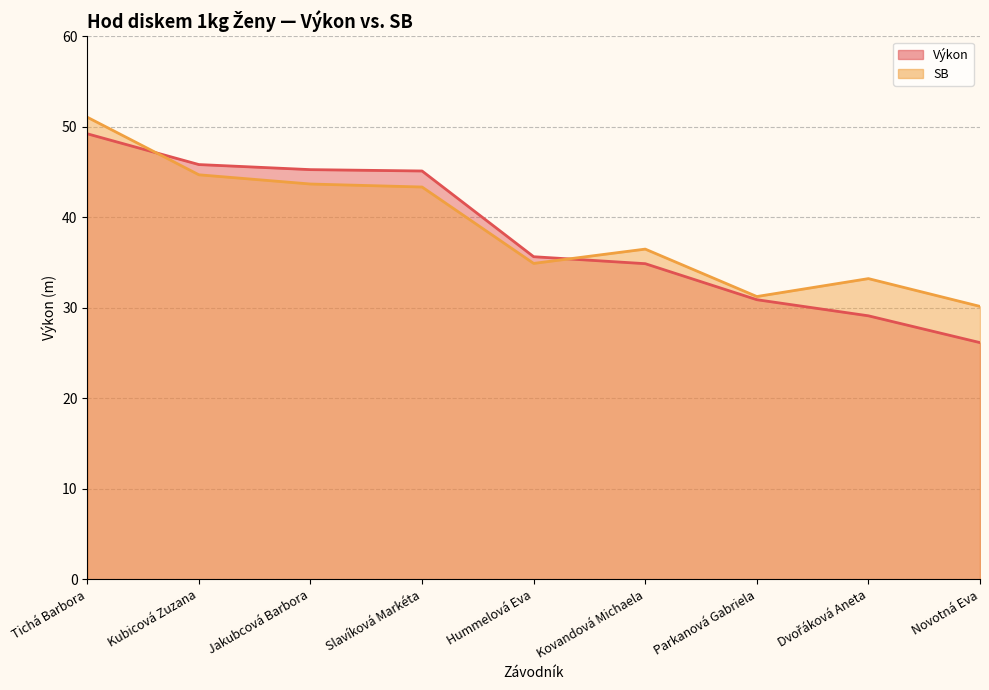

Which series changed the most between Hummelová Eva and Novotná Eva?

Výkon